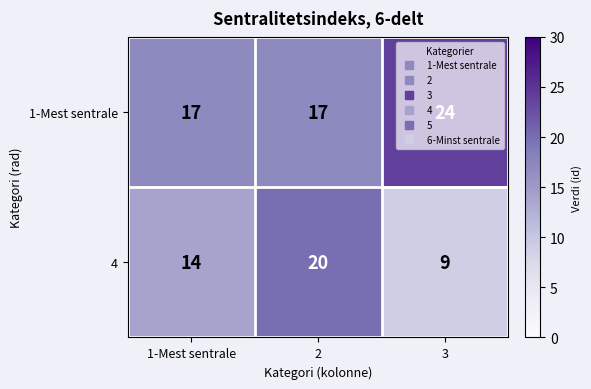

At 1-Mest sentrale, list the series in order from largest to smallest.

1-Mest sentrale, 4